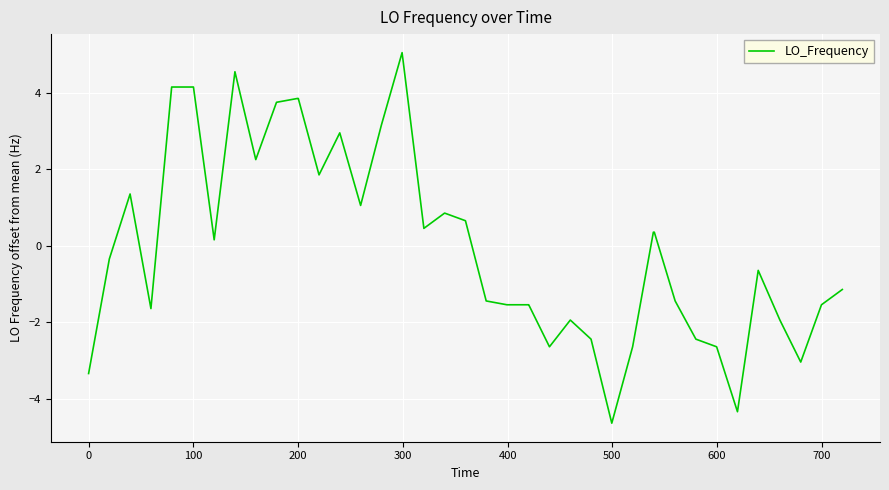

What is the smallest value displayed?

-4.6